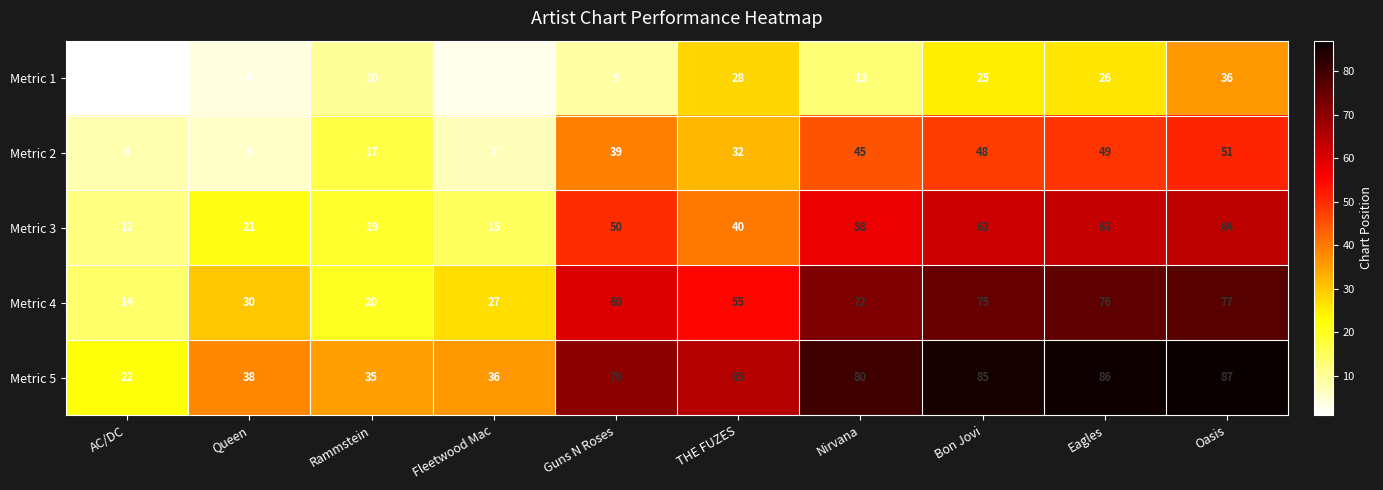

What is the total value across all series at Guns N Roses?

228